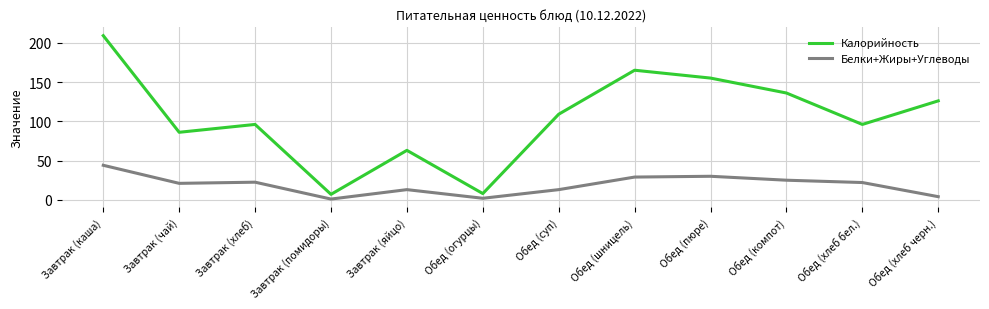

Does the chart display data point markers on the line(s)?

No